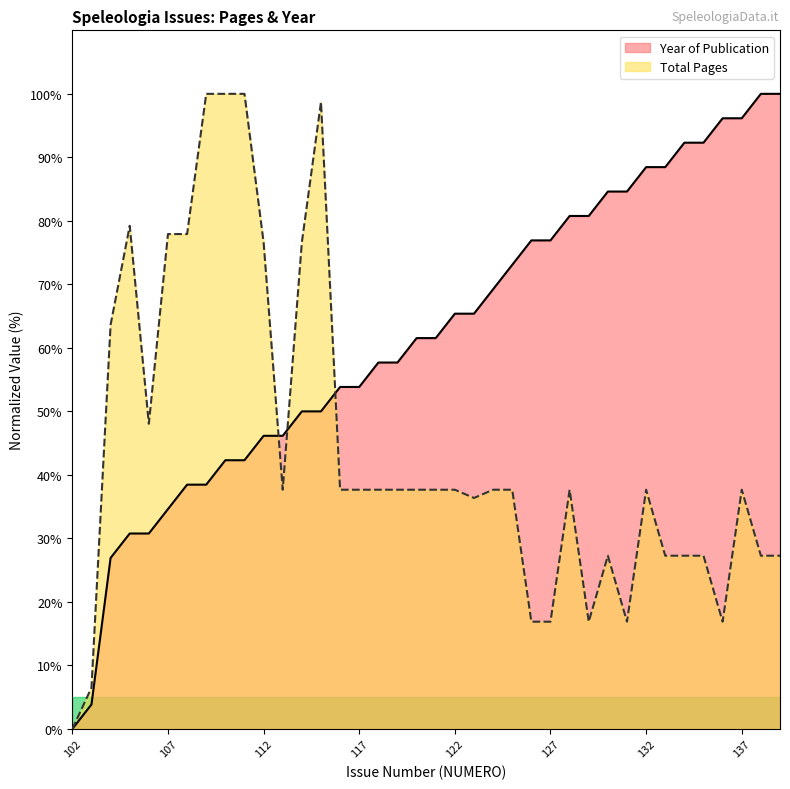

Does the chart display data point markers on the line(s)?

No